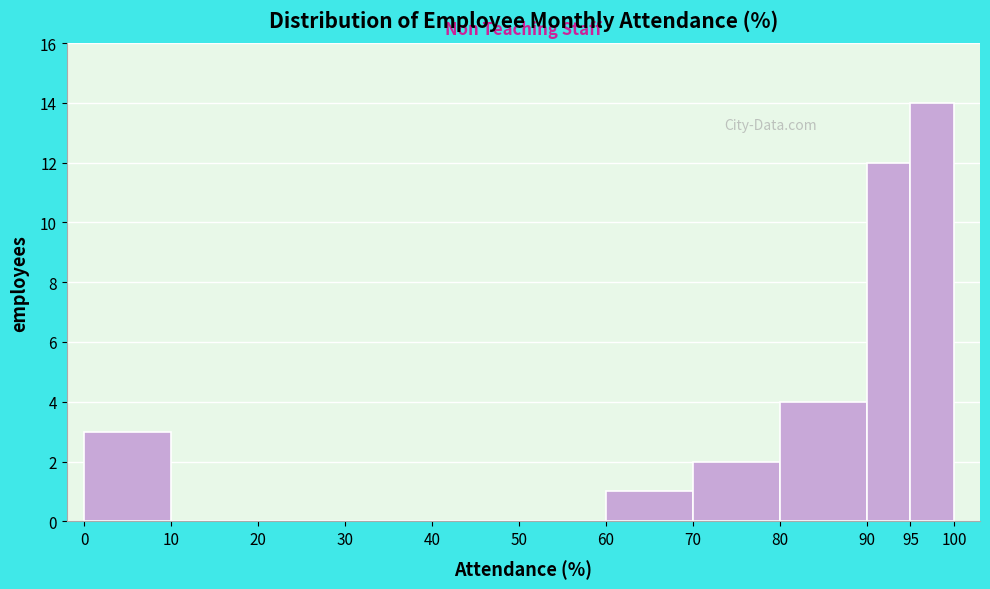

How tall is the bar that spans 90 to 95 on the x-axis? Neither the bar edges nor the heights are printed on the chart, so give them approximately, as read against the axes.

12